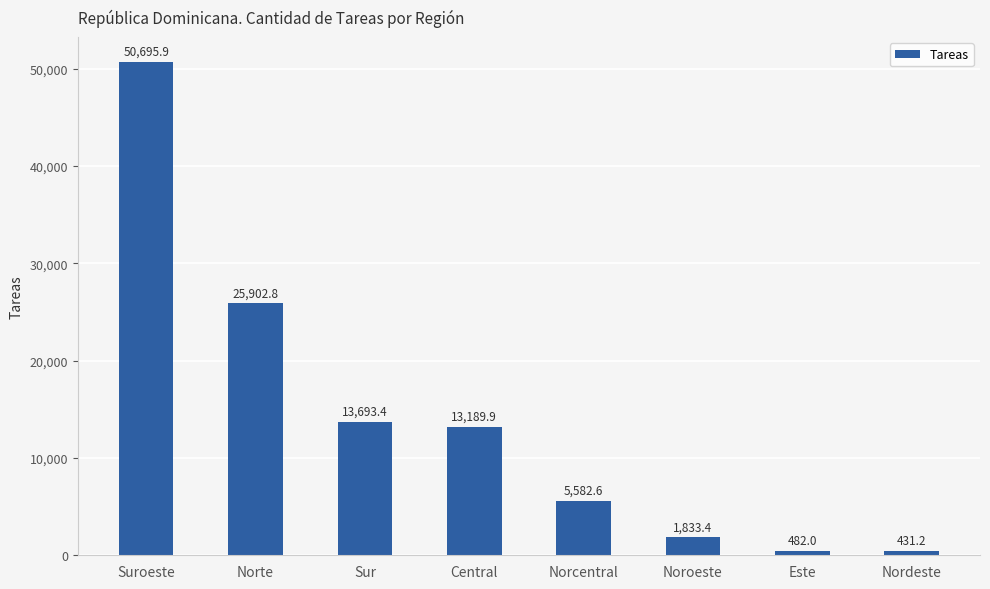

Count the number of values greater than 13189.

4